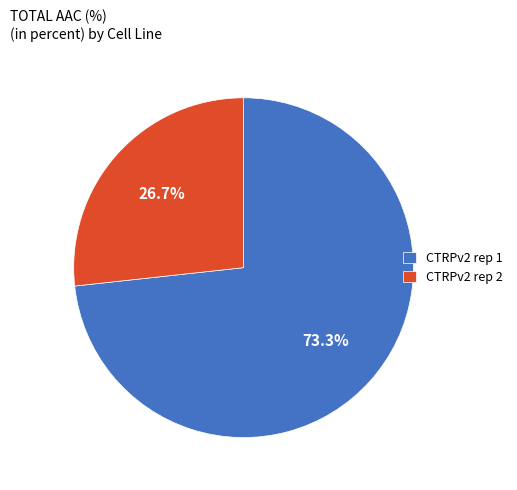

To the nearest percent, what is the combined percentage of CTRPv2 rep 1 and CTRPv2 rep 2?

100%